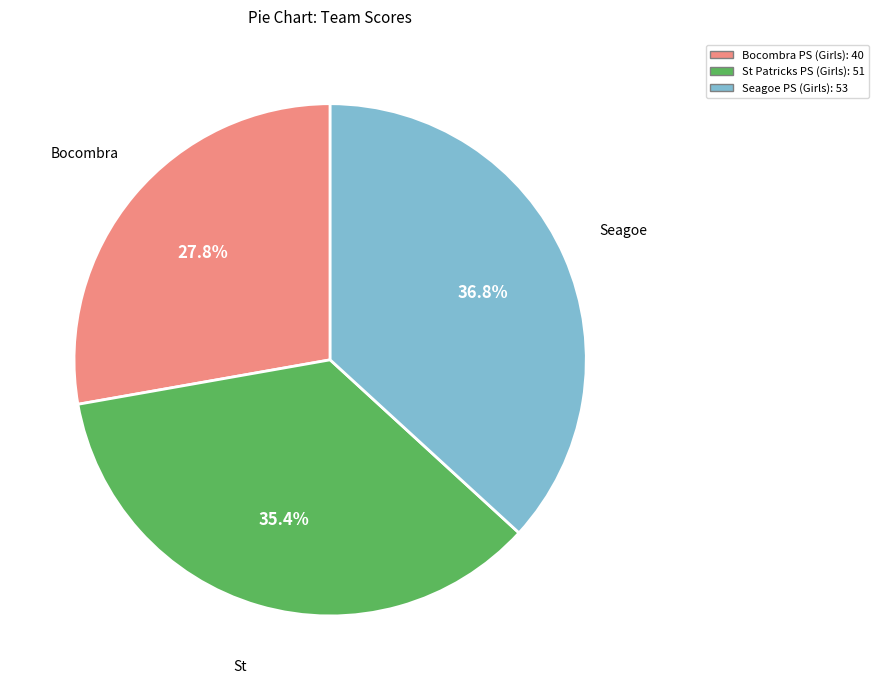

Is there any slice that represents more than half of the pie?

No